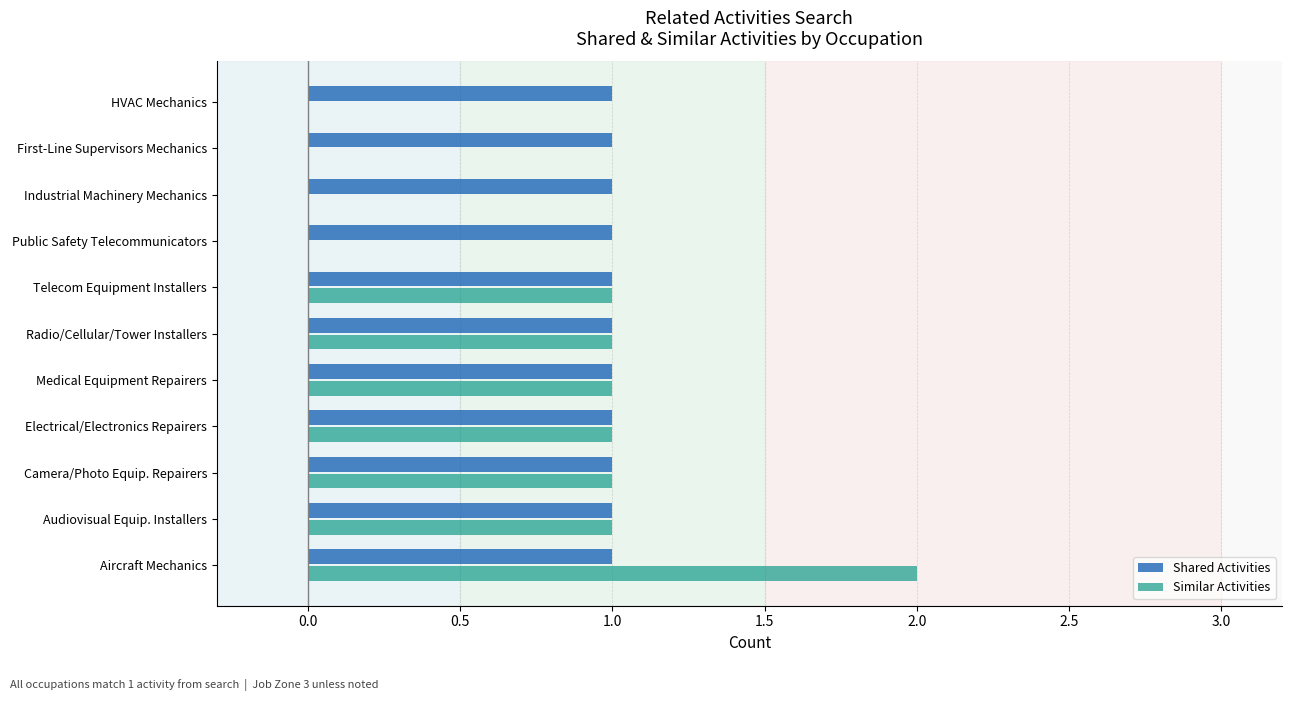

Is the value of Shared Activities at Telecom Equipment Installers greater than the value of Similar Activities at Aircraft Mechanics?

No